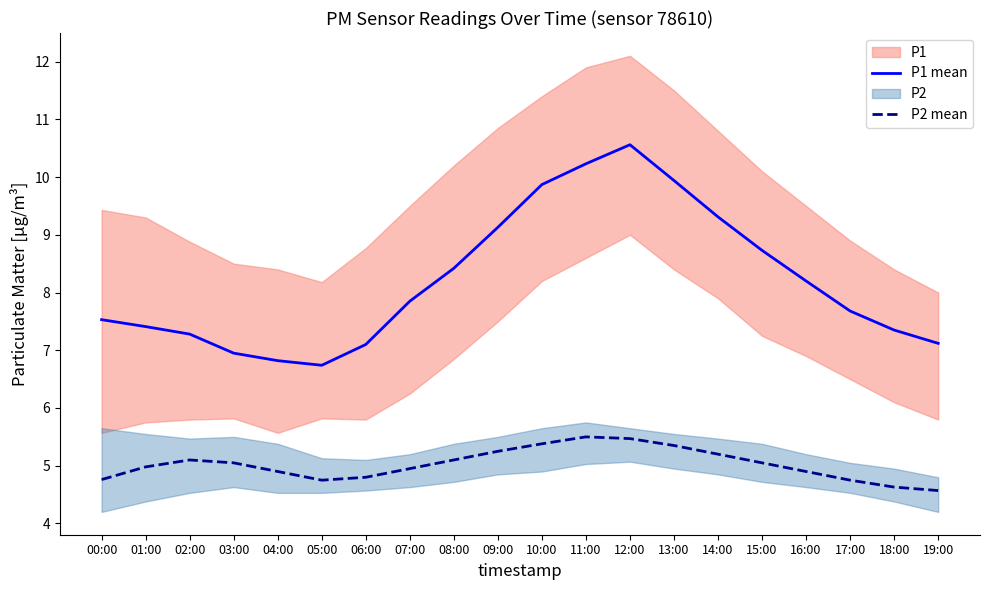

Reading left to right, list all the values displayed in this chart.

P1 mean: 00:00=7.5	01:00=7.4	02:00=7.3	03:00=7.0	04:00=6.8	05:00=6.7	06:00=7.1	07:00=7.8	08:00=8.4	09:00=9.1	10:00=9.9	11:00=10.2	12:00=10.6	13:00=9.9	14:00=9.3	15:00=8.7	16:00=8.2	17:00=7.7	18:00=7.3	19:00=7.1
P2 mean: 00:00=4.8	01:00=5.0	02:00=5.1	03:00=5.0	04:00=4.9	05:00=4.8	06:00=4.8	07:00=5.0	08:00=5.1	09:00=5.2	10:00=5.4	11:00=5.5	12:00=5.5	13:00=5.3	14:00=5.2	15:00=5.0	16:00=4.9	17:00=4.8	18:00=4.6	19:00=4.6